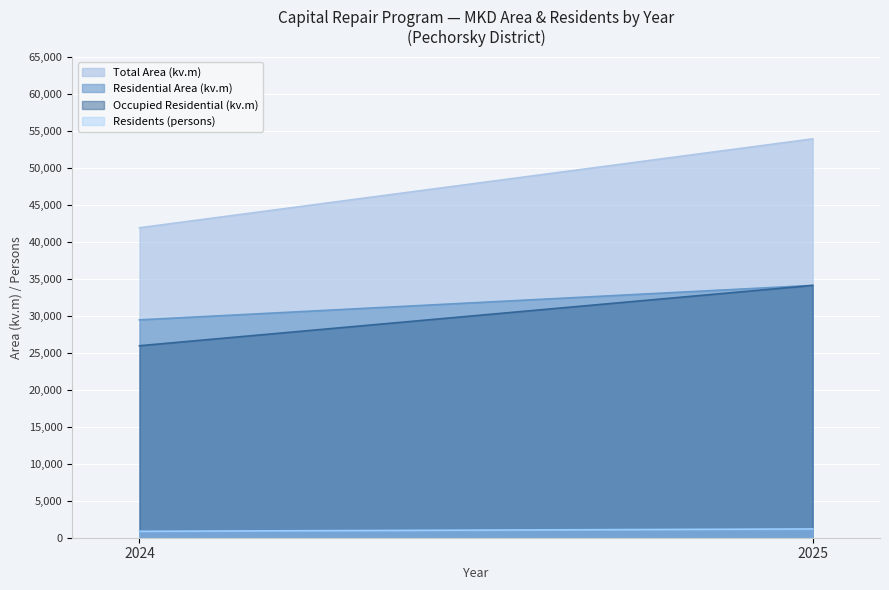

Is it true that Total Area (kv.m) equals 27879.0 at 2025?

False